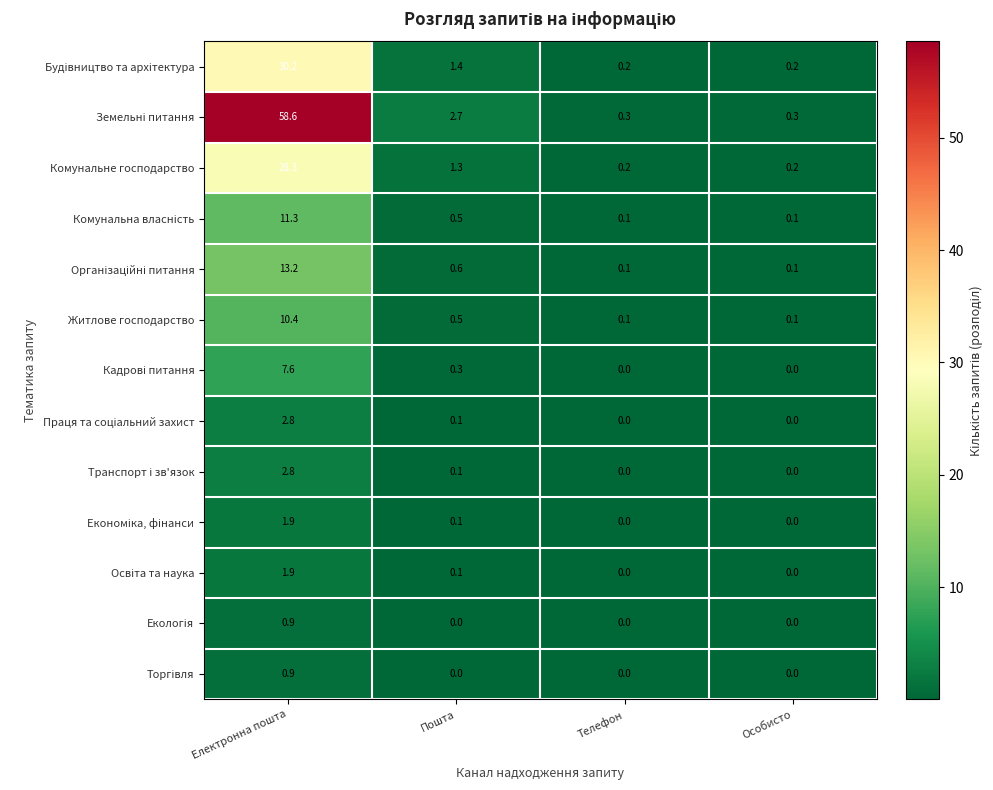

What is the difference between the Комунальне господарство values at Телефон and Пошта?

1.1